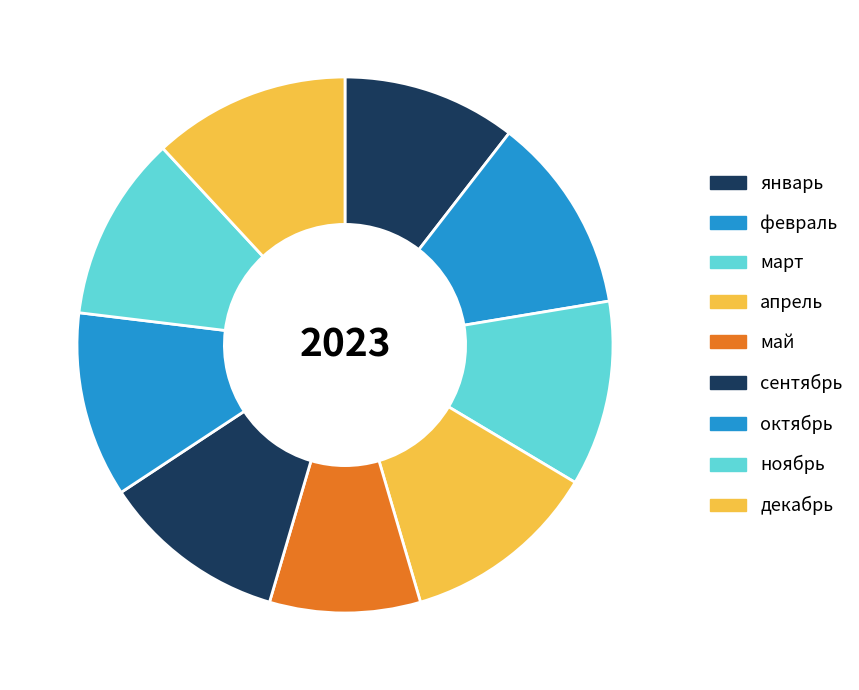

What percentage is the май slice, to the nearest percent?

9%